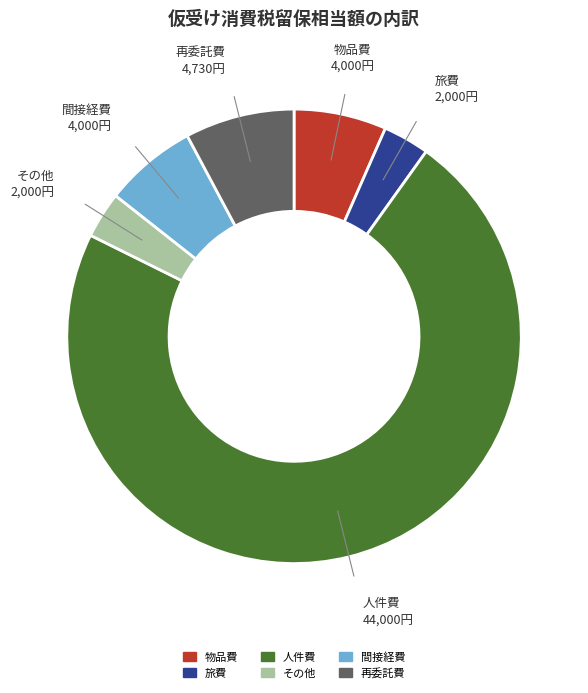

Which has a higher value, 間接経費 or その他?

間接経費